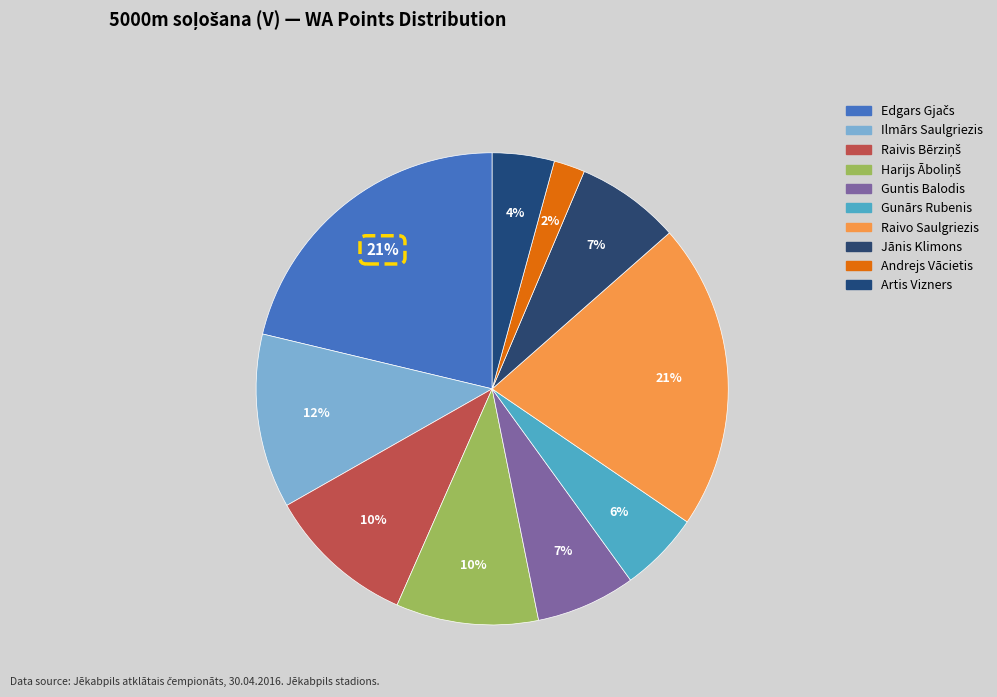

To the nearest percent, what percentage of the pie is Harijs Āboliņš?

10%